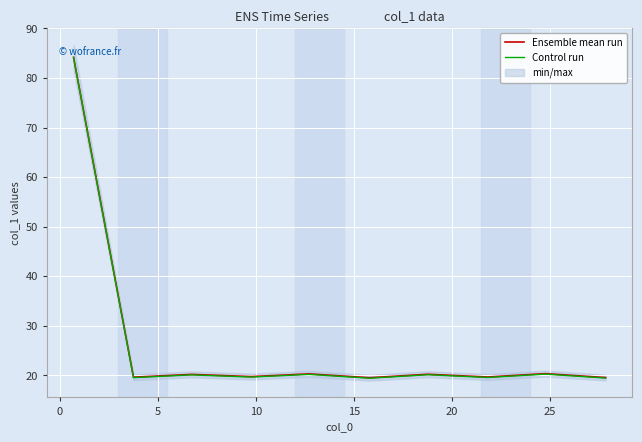

Rank the series by their maximum value, from highest to lowest.

Ensemble mean run, Control run